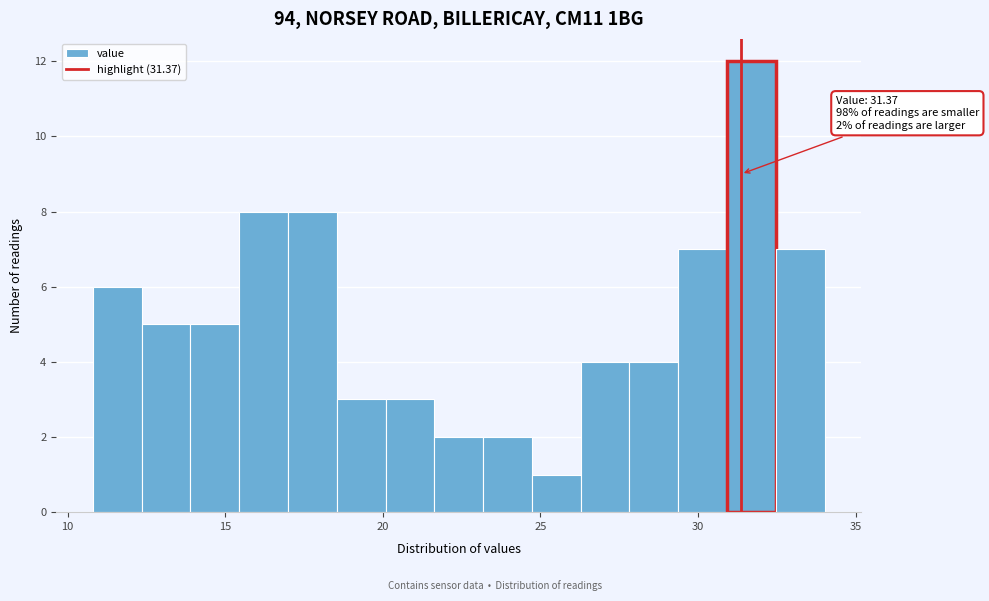

Read against the x-axis, roughly where is the centre of the tallest bar?

31.5